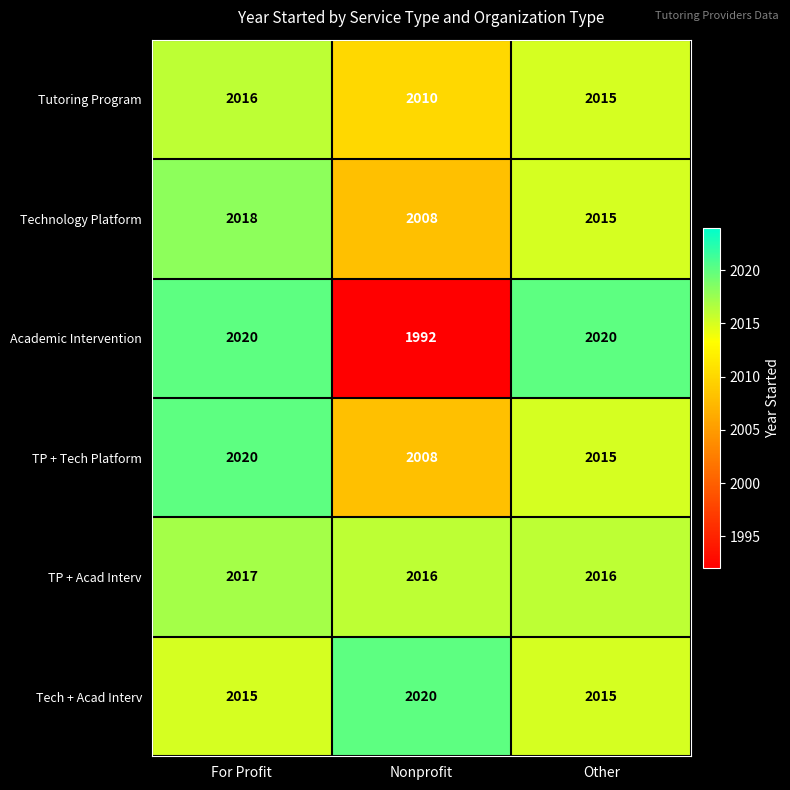

What is the difference between the highest and lowest values at For Profit?

5